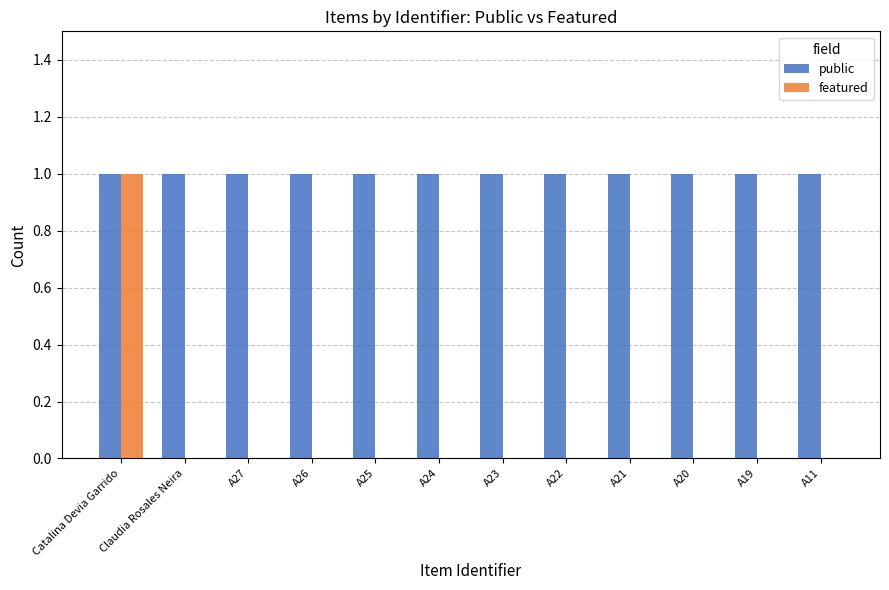

The featured series shows 0 at A20. True or false?

True